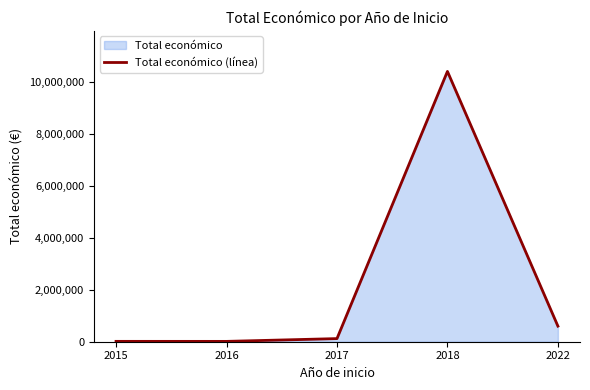

Which category has the highest value across all series?

2018